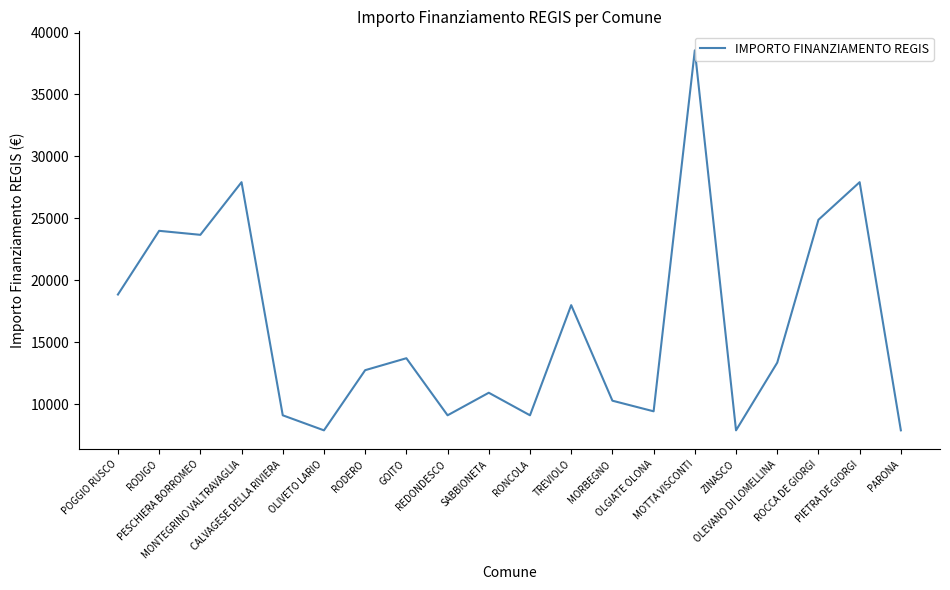

What is the minimum value shown in the chart?

7891